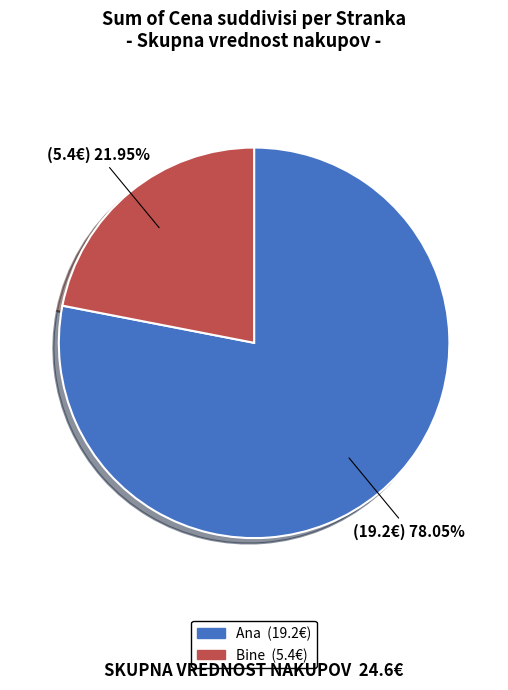

To the nearest percent, what is the average slice percentage?

50%